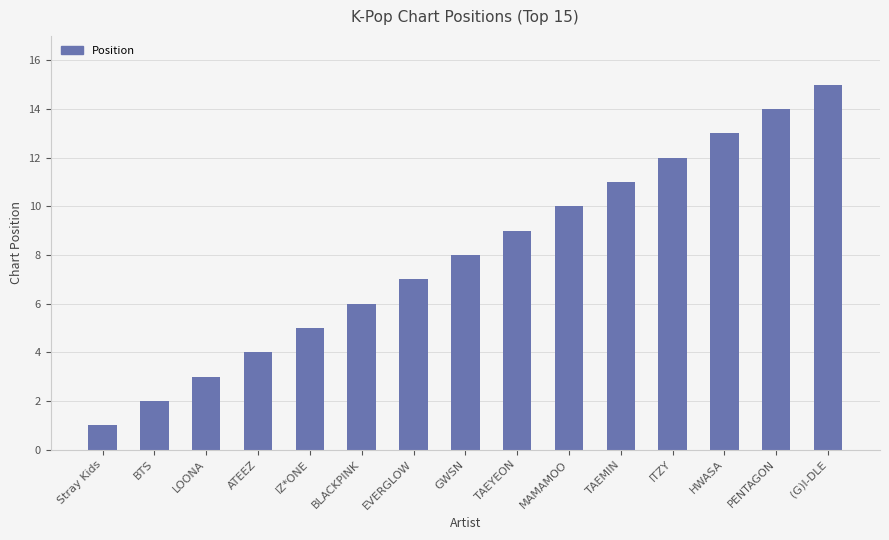

Reading right to left, list all the values displayed in this chart.

(G)I-DLE=15	PENTAGON=14	HWASA=13	ITZY=12	TAEMIN=11	MAMAMOO=10	TAEYEON=9	GWSN=8	EVERGLOW=7	BLACKPINK=6	IZ*ONE=5	ATEEZ=4	LOONA=3	BTS=2	Stray Kids=1